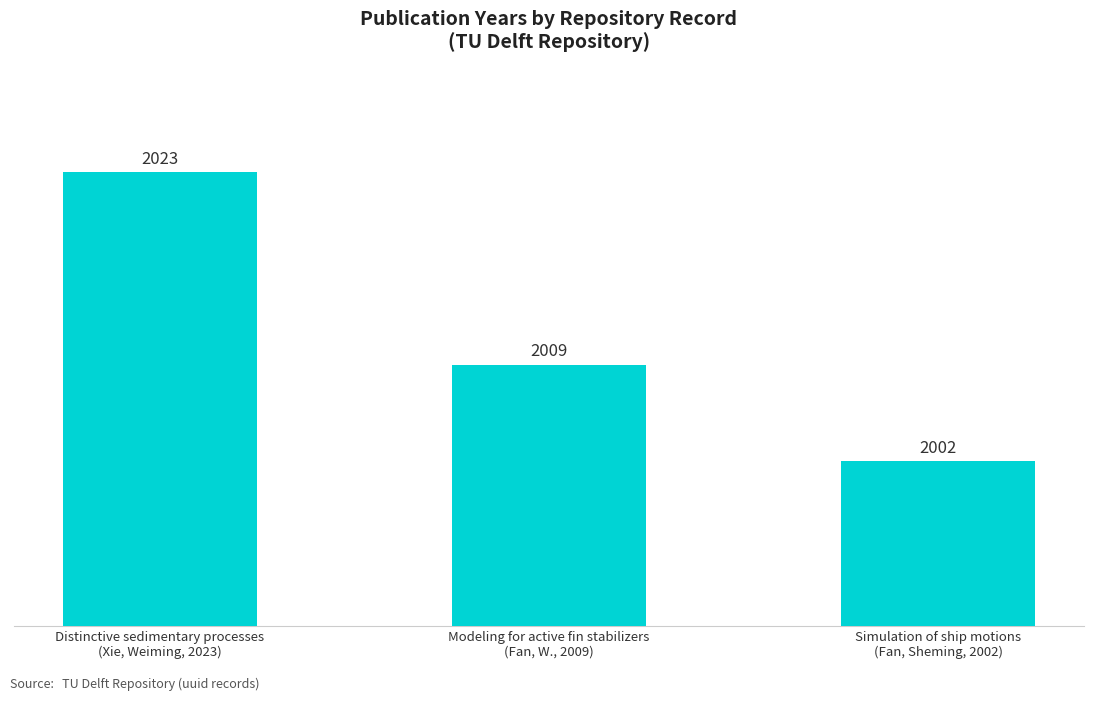

Rank the categories by value from highest to lowest.

Distinctive sedimentary processes
(Xie, Weiming, 2023), Modeling for active fin stabilizers
(Fan, W., 2009), Simulation of ship motions
(Fan, Sheming, 2002)